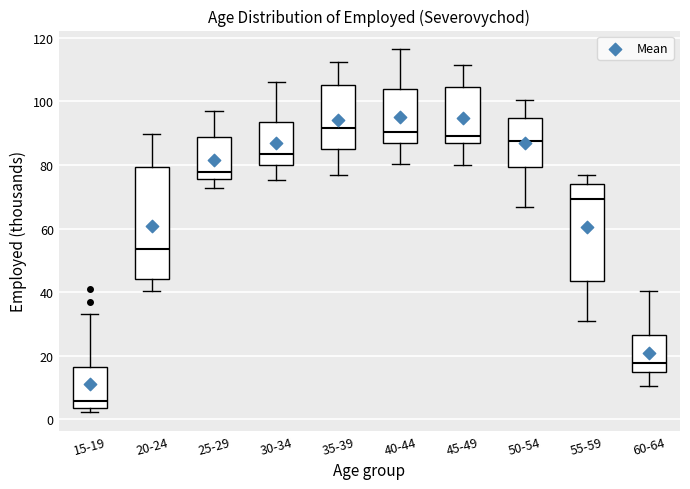

Reading left to right, transcribe this box plot: for each box, give where its median line is, the range the box spans, and where its two whiskers end, as read against the y-axis. The values are not printed on the chart, so give them approximately, as read against the axis.

15-19: median 6, box 4 to 16, whiskers 2 to 34
20-24: median 54, box 44 to 80, whiskers 40 to 90
25-29: median 78, box 76 to 88, whiskers 72 to 96
30-34: median 84, box 80 to 94, whiskers 76 to 106
35-39: median 92, box 84 to 106, whiskers 76 to 112
40-44: median 90, box 86 to 104, whiskers 80 to 116
45-49: median 90, box 86 to 104, whiskers 80 to 112
50-54: median 88, box 80 to 94, whiskers 66 to 100
55-59: median 70, box 44 to 74, whiskers 32 to 76
60-64: median 18, box 14 to 26, whiskers 10 to 40